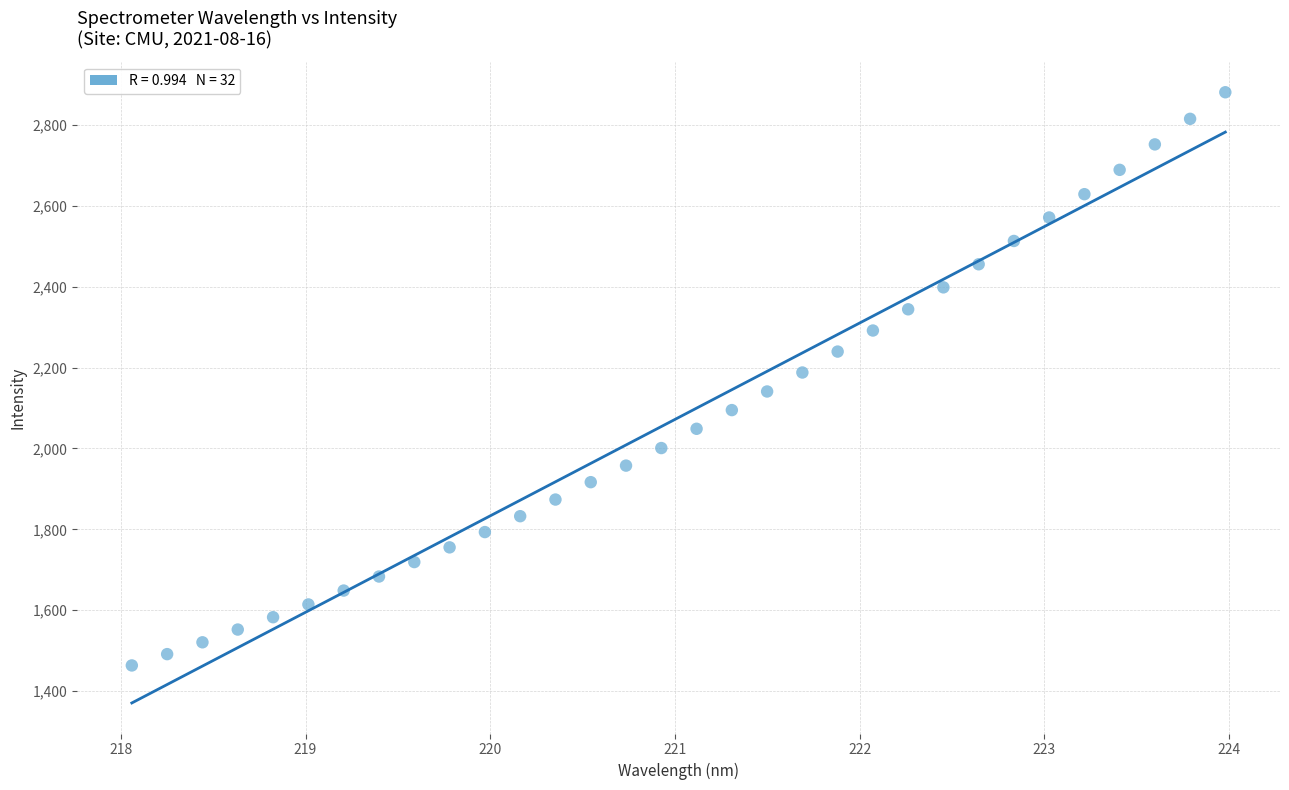

What is the range of Y values (max minus min)?

1417.1